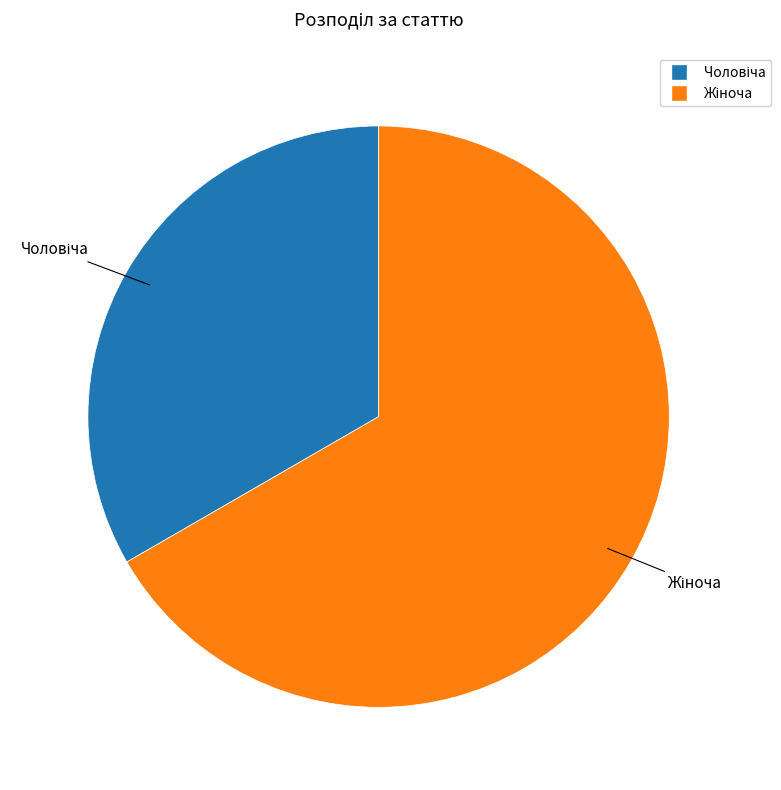

Is there any slice that represents more than half of the pie?

Yes